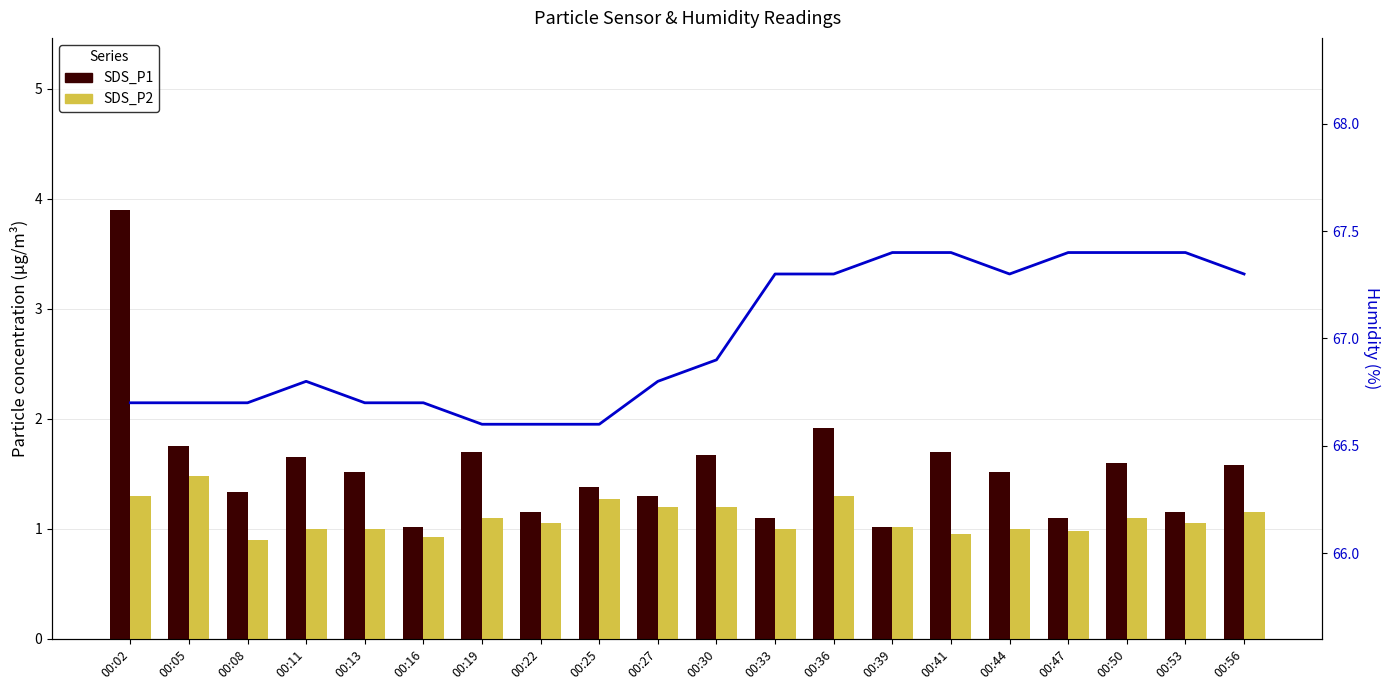

Does the chart contain stacked bars?

No